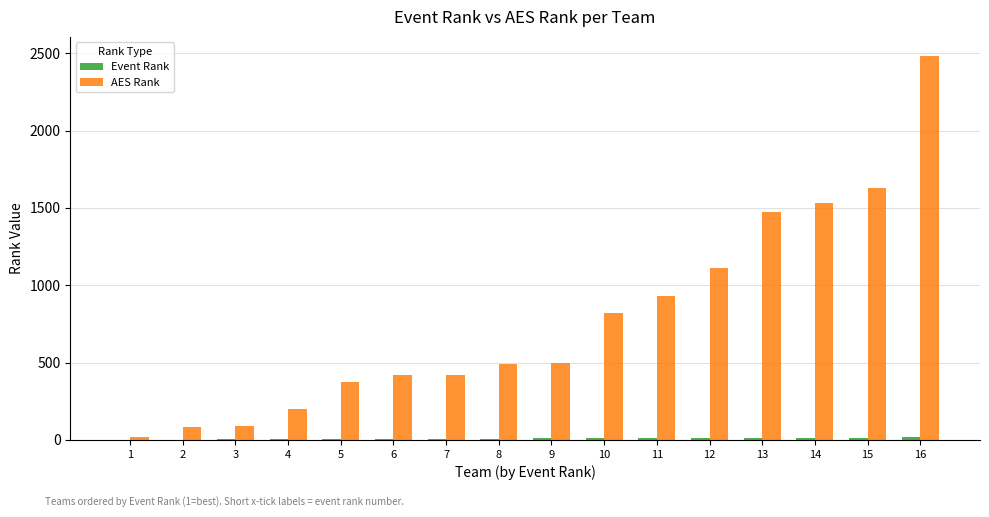

Is it true that AES Rank equals 200 at 9?

False